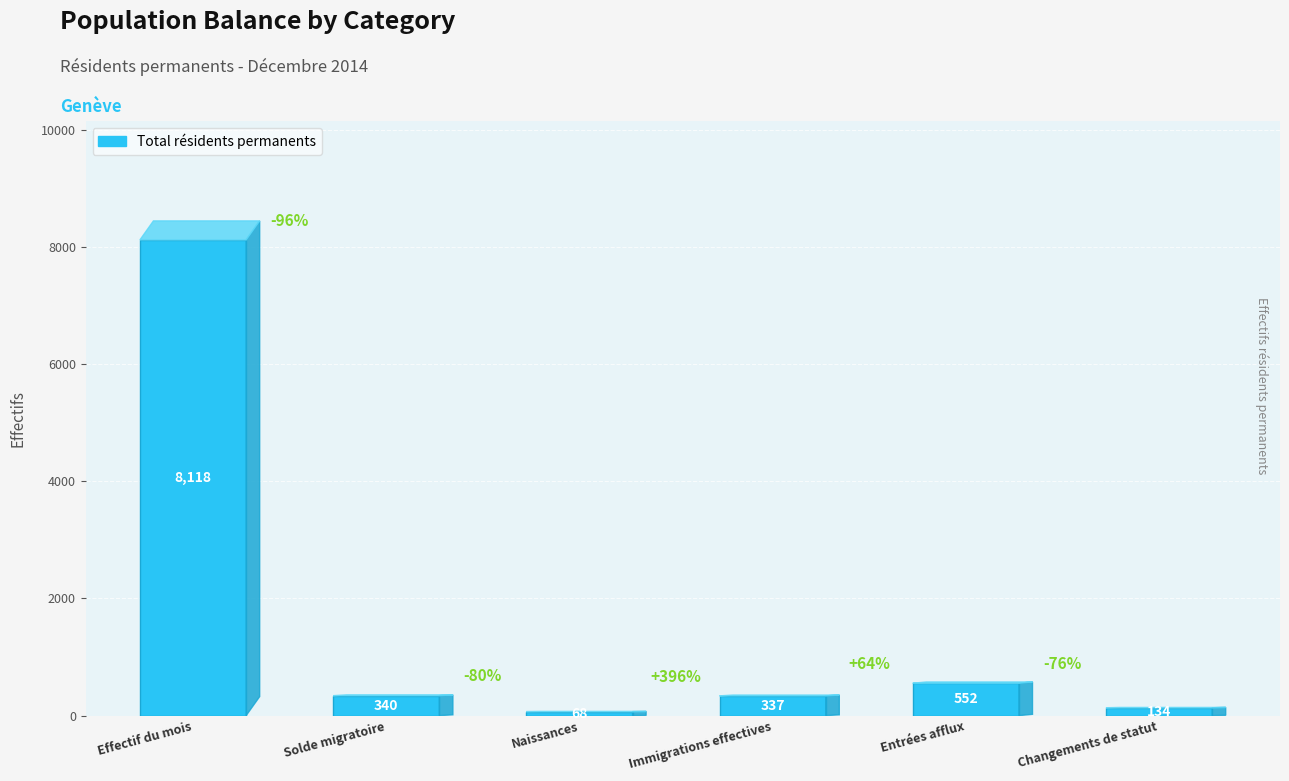

What is the label of the 3rd bar from the right?

Immigrations effectives